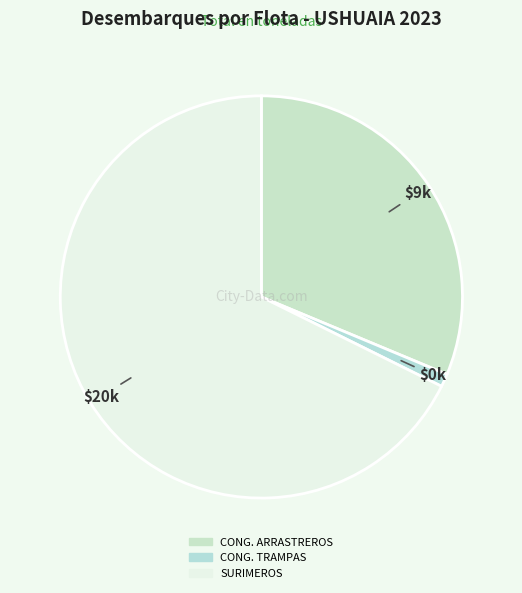

How much of the chart is everything except CONG. TRAMPAS?

99.0%